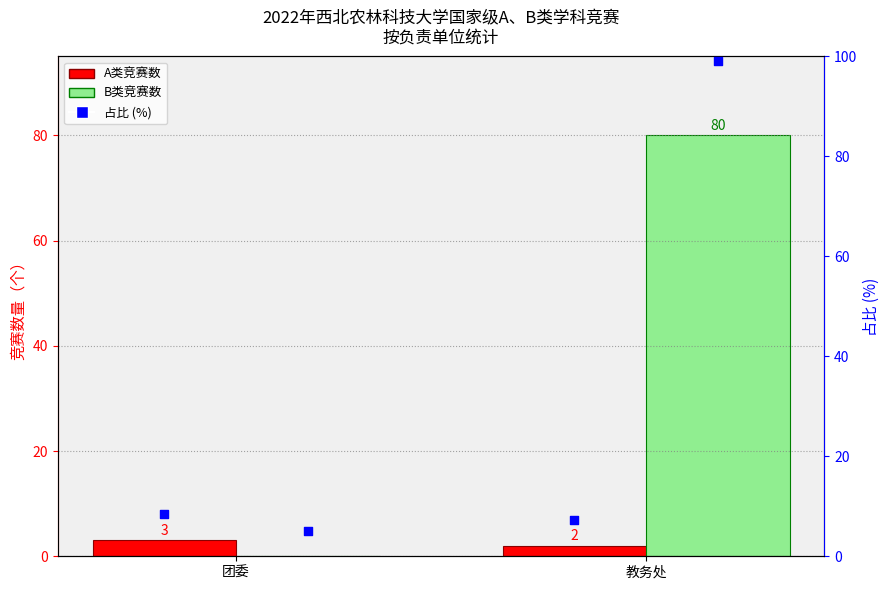

At how many categories does at least one series exceed 50?

1